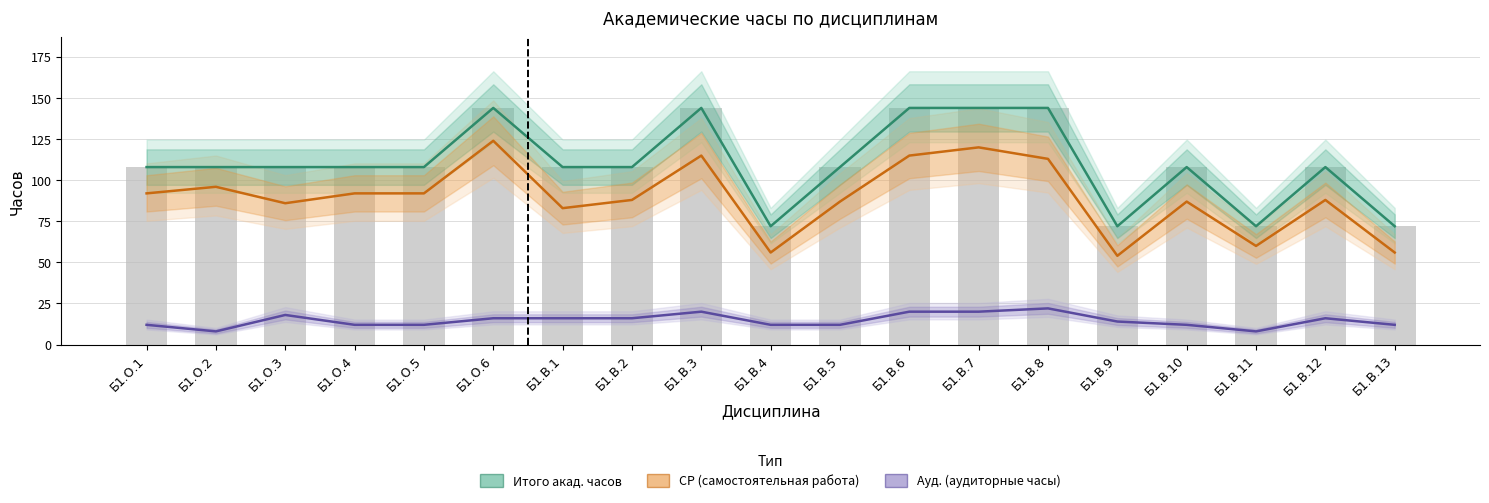

Is it true that Ауд. (аудиторные часы) equals 2 at Б1.О.2?

False